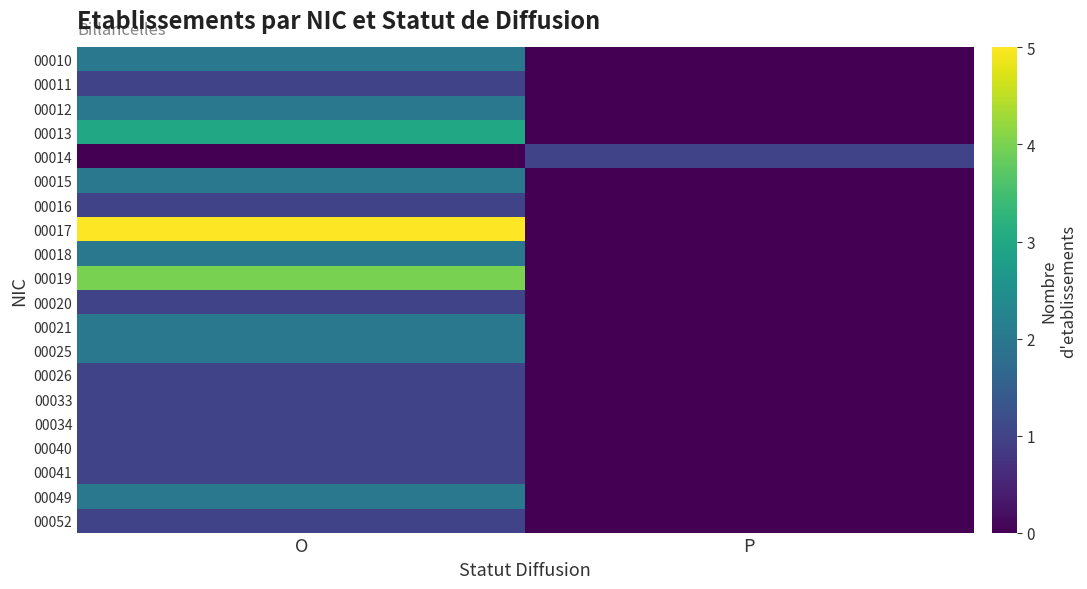

Reading left to right, extract all data points from this chart.

00010: O=2	P=0
00011: O=1	P=0
00012: O=2	P=0
00013: O=3	P=0
00014: O=0	P=1
00015: O=2	P=0
00016: O=1	P=0
00017: O=5	P=0
00018: O=2	P=0
00019: O=4	P=0
00020: O=1	P=0
00021: O=2	P=0
00025: O=2	P=0
00026: O=1	P=0
00033: O=1	P=0
00034: O=1	P=0
00040: O=1	P=0
00041: O=1	P=0
00049: O=2	P=0
00052: O=1	P=0